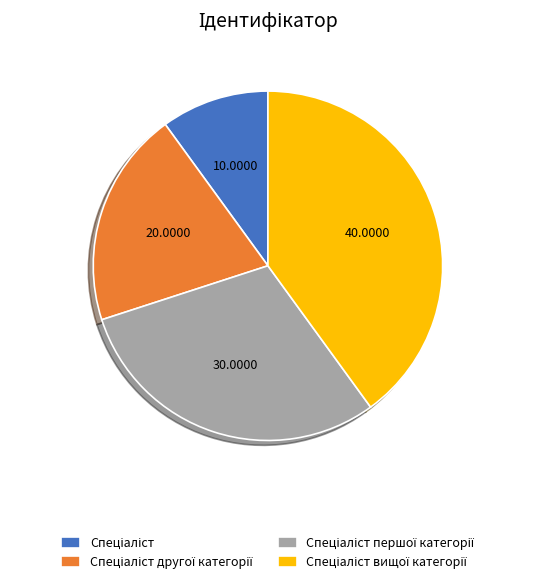

Is there any slice that represents more than half of the pie?

No